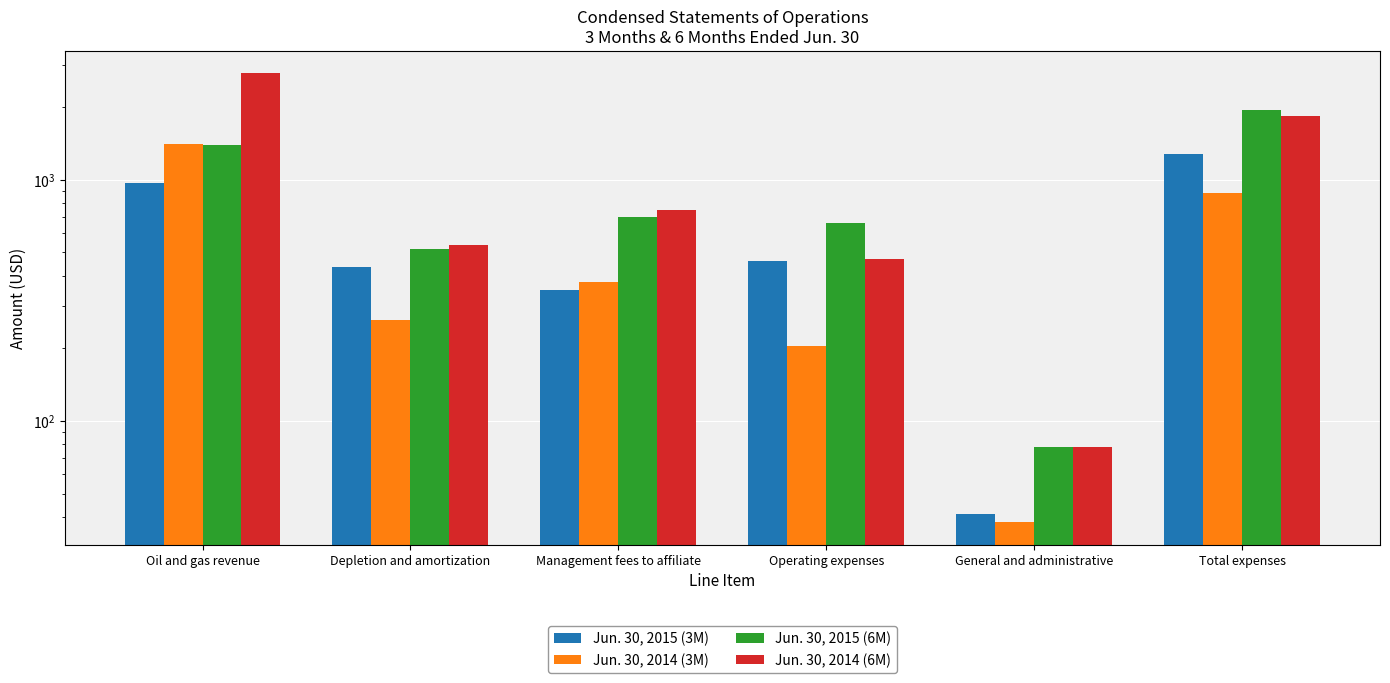

Which series has the widest spread of values?

Jun. 30, 2014 (6M)